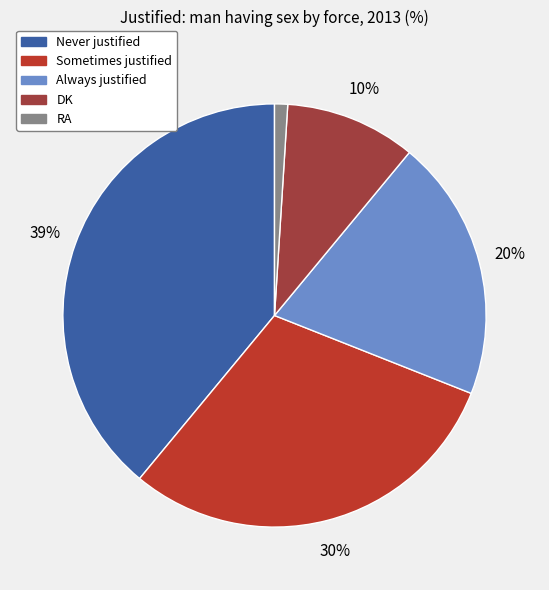

The Always justified slice represents 27% of the pie. True or false?

False